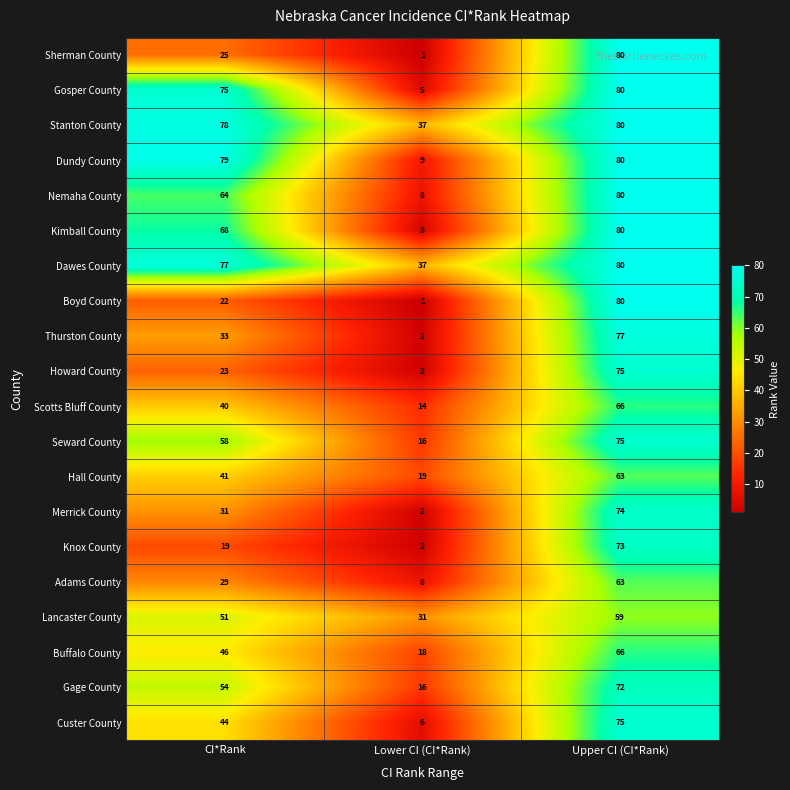

What is the total value across all series at Lower CI (CI*Rank)?

237